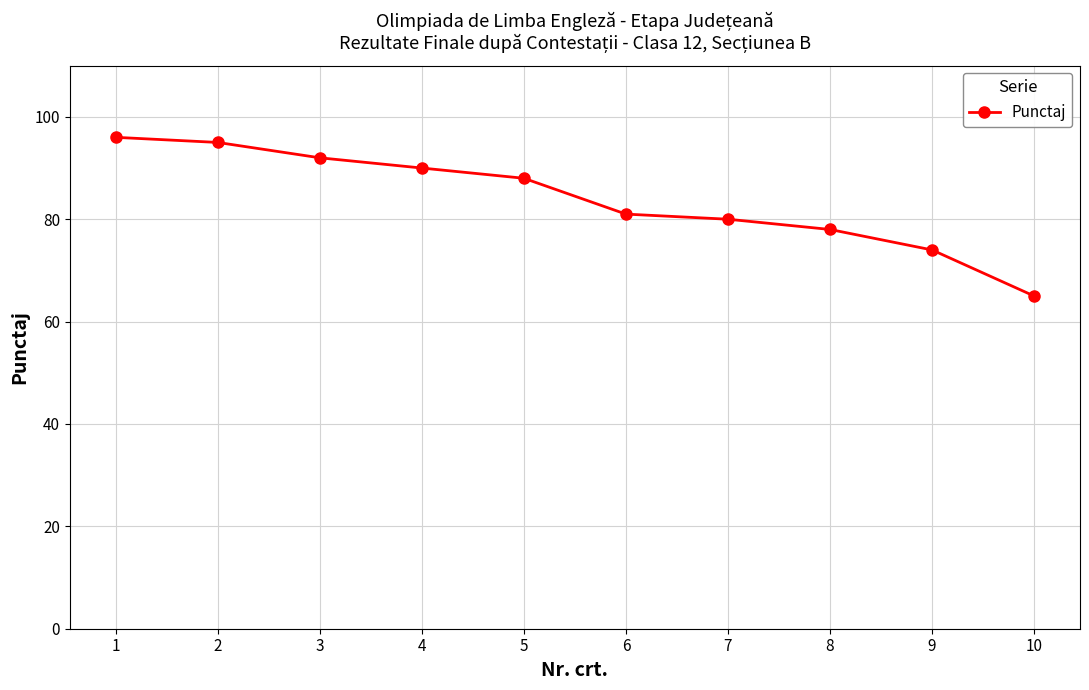

What is the difference between the values at 1 and 6?

15